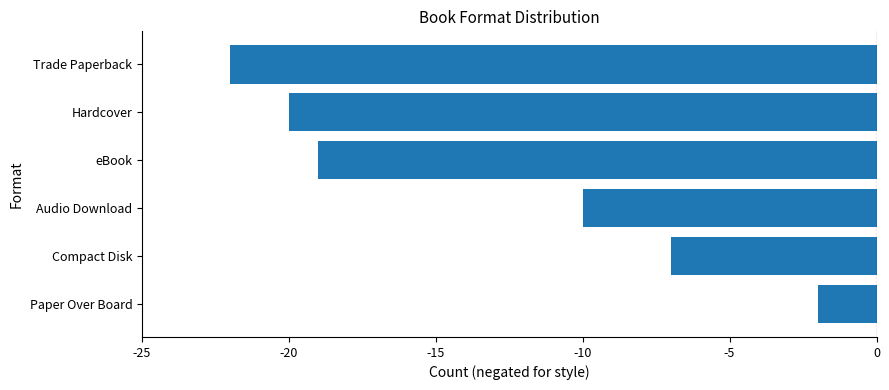

True or false: the data shows -1 at Paper Over Board.

False